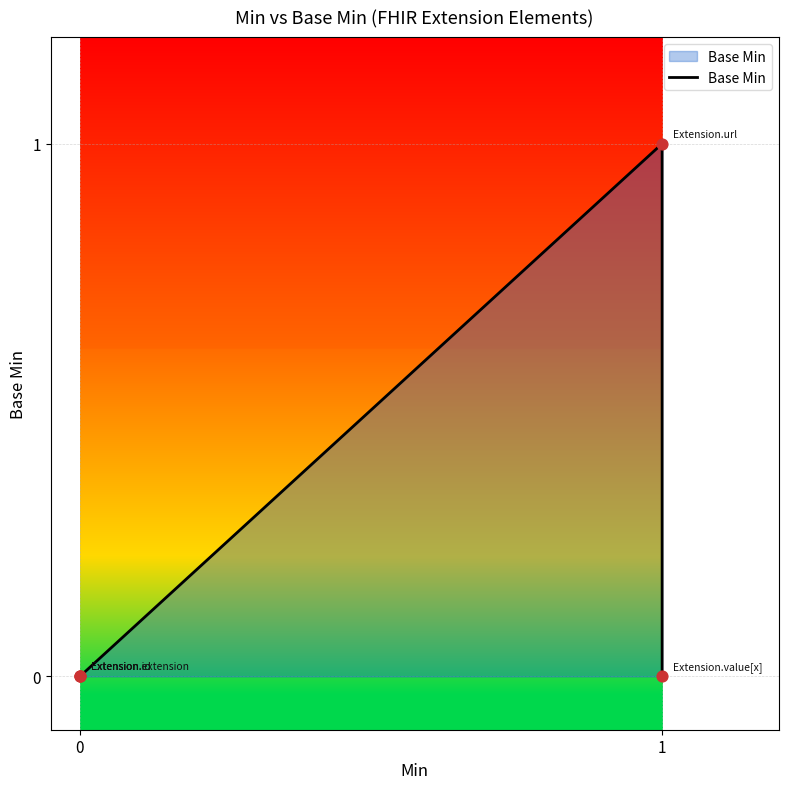

Between 1 and 0, which is larger?

1